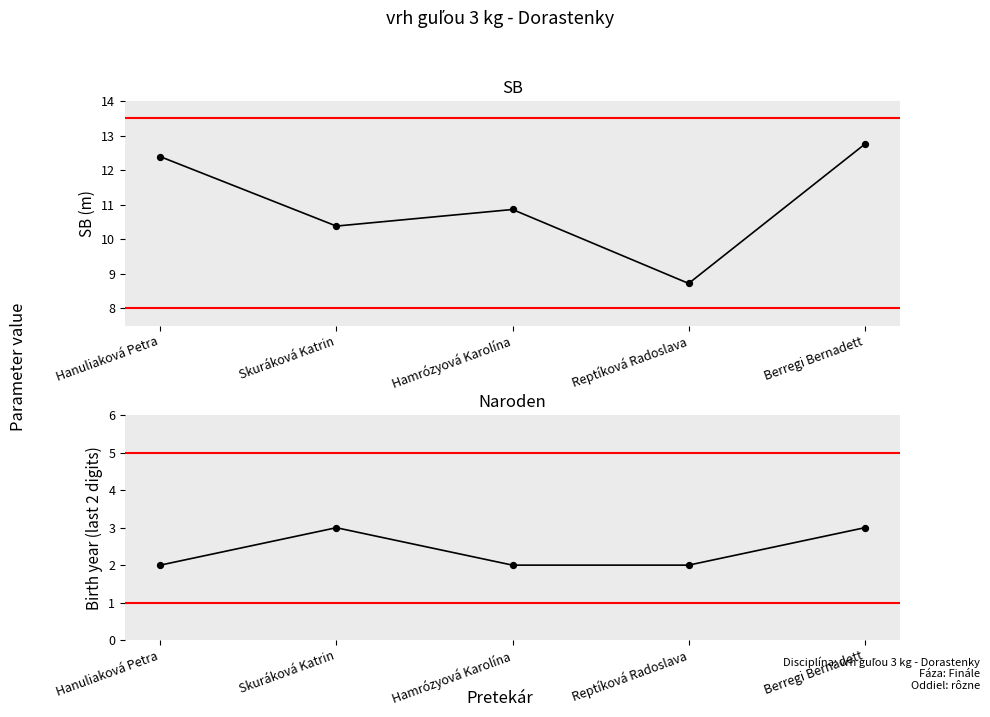

Which series has the largest Y range (max minus min)?

SB